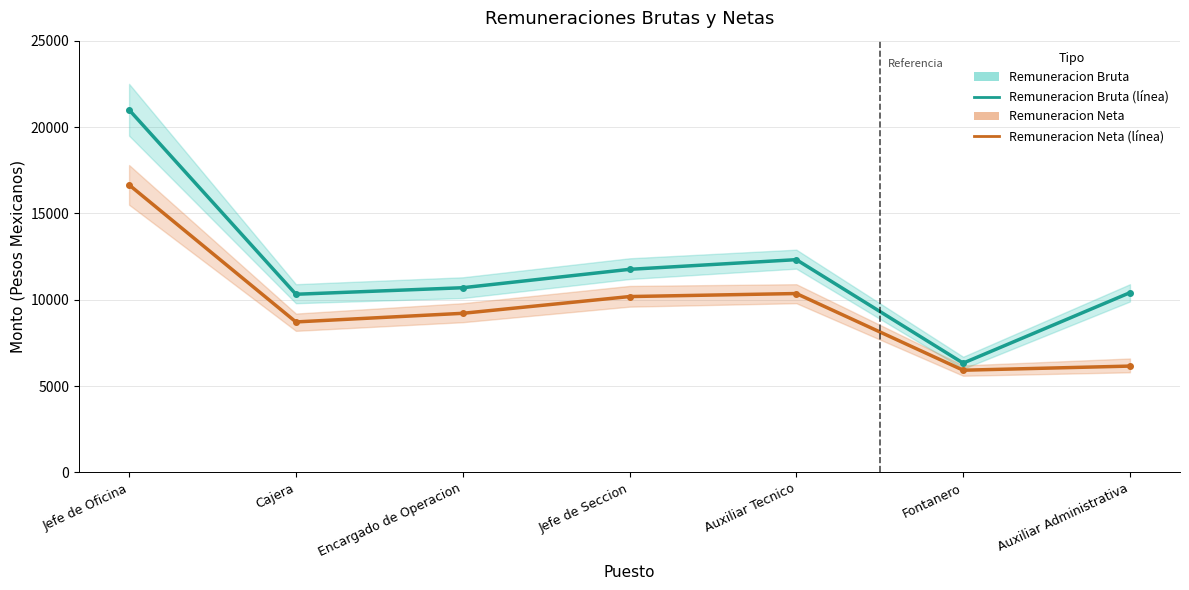

How many values in the Remuneracion Bruta series are below 10696?

3